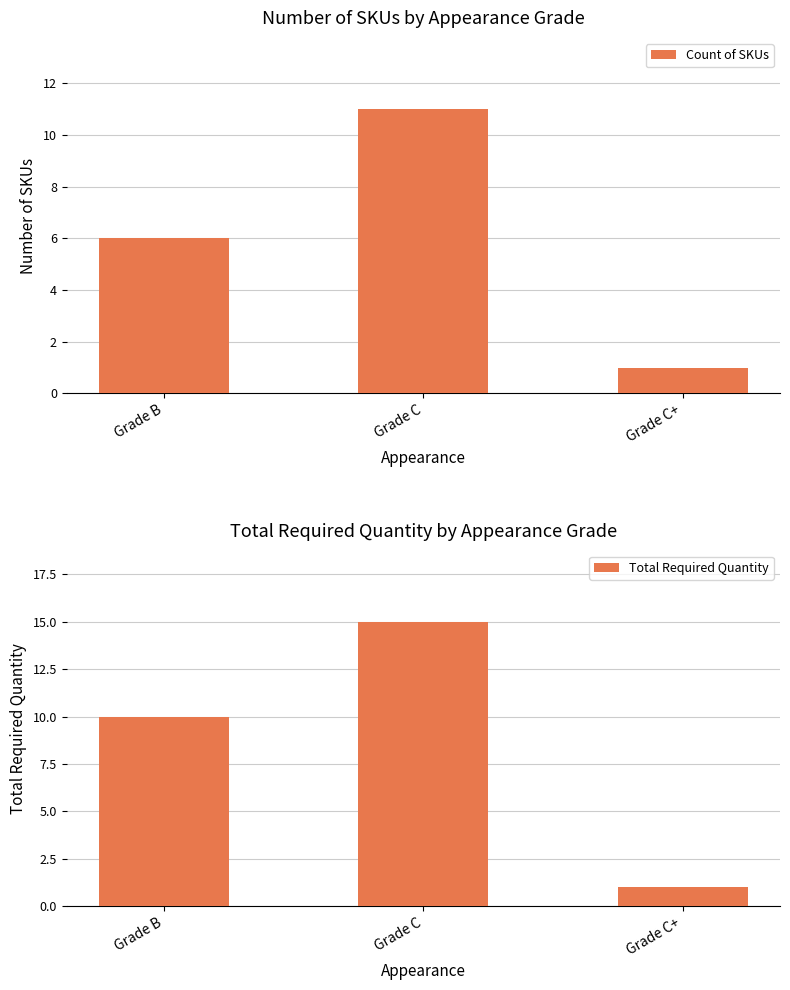

What is the smallest value displayed?

1